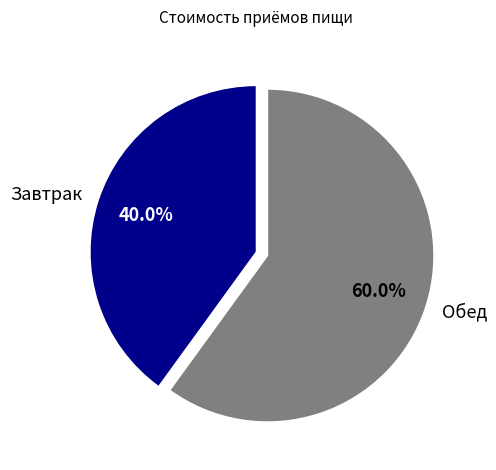

Approximately how many times larger is the value at Завтрак compared to Обед?

0.7